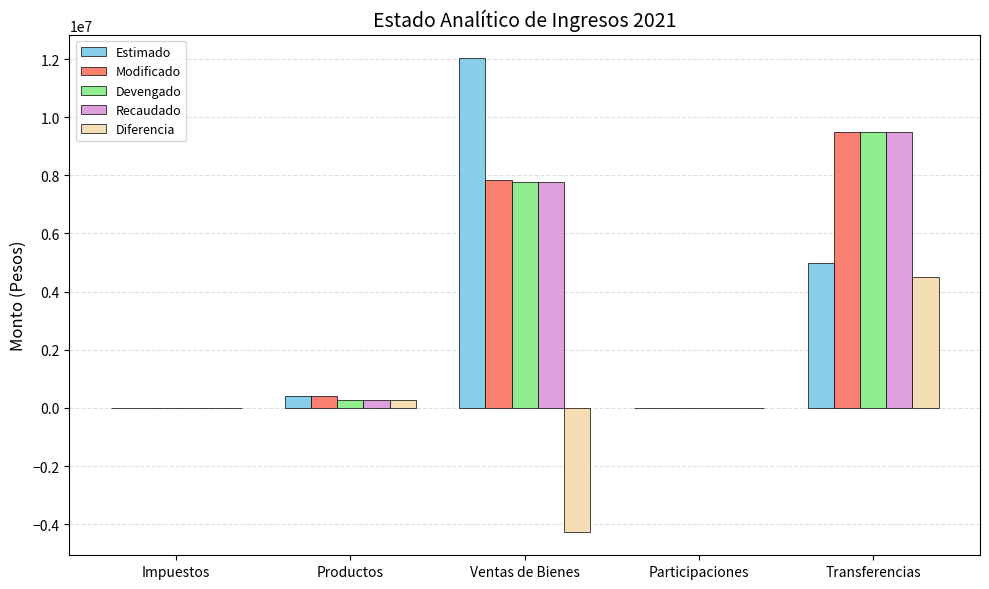

Which series changed the most between Impuestos and Ventas de Bienes?

Estimado